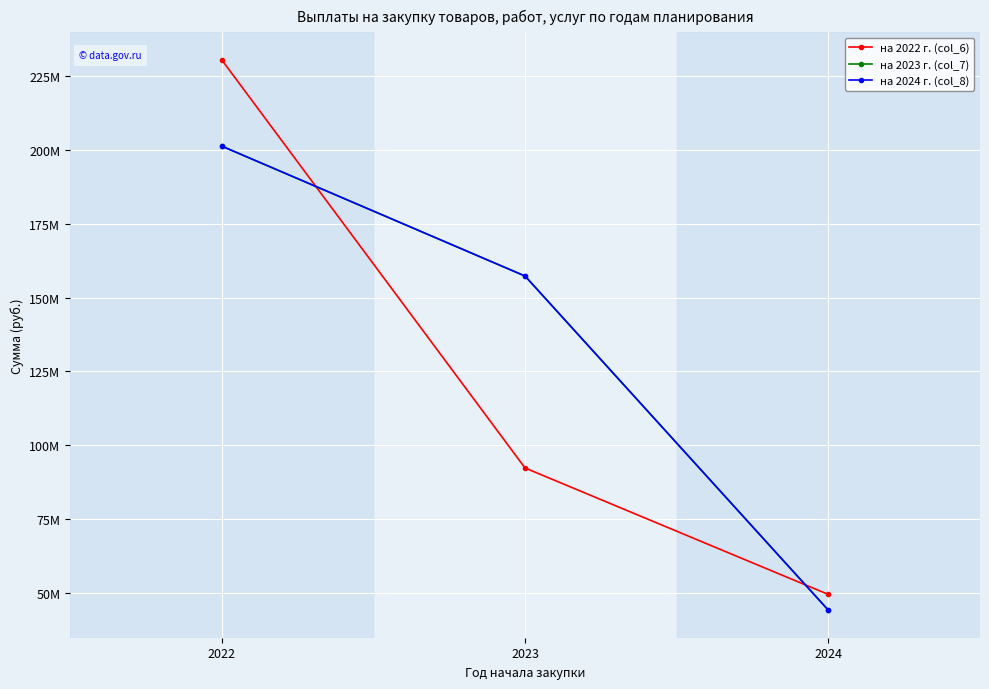

Is this an area chart (filled region under the line)?

No